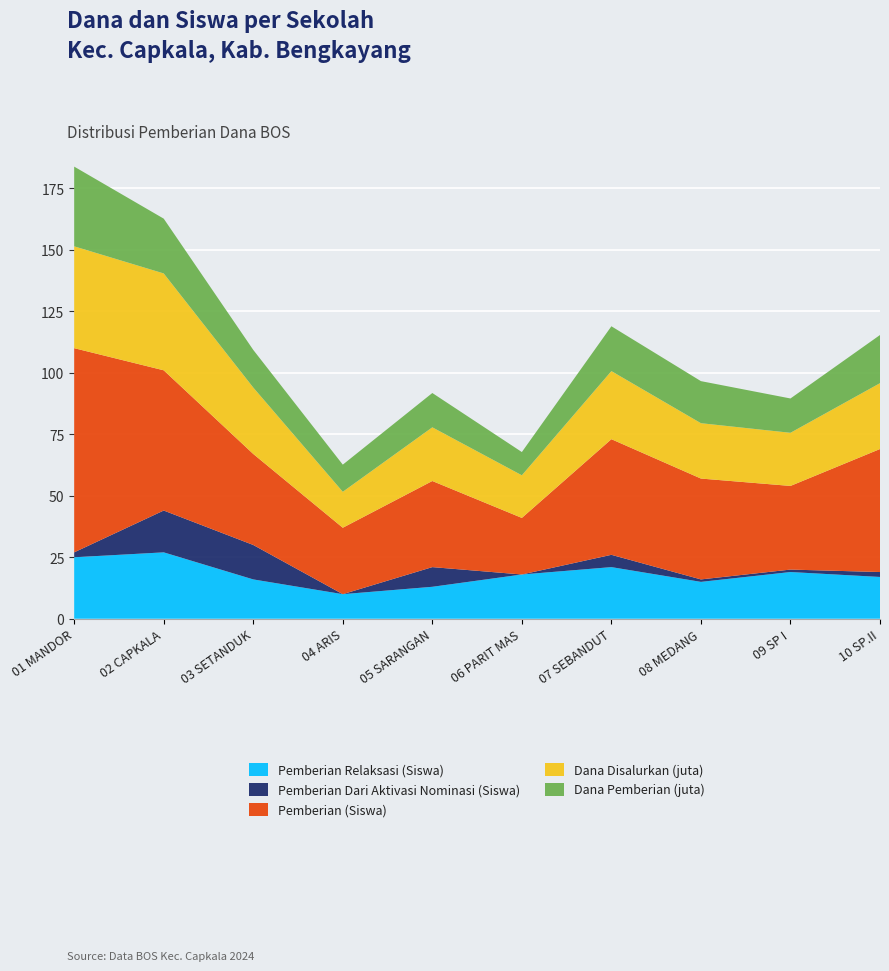

Reading right to left, what are all the values shown in this chart?

Pemberian Relaksasi (Siswa): 17.0	19.0	15.0	21.0	18.0	13.0	10.0	16.0	27.0	25.0
Pemberian Dari Aktivasi Nominasi (Siswa): 2.0	1.0	1.0	5.0	0.0	8.0	0.0	14.0	17.0	2.0
Pemberian (Siswa): 50.0	34.0	41.0	47.0	23.0	35.0	27.0	37.0	57.0	83.0
Dana Disalurkan (juta): 26.8	21.6	22.5	27.7	17.3	21.8	14.6	27.0	39.4	41.4
Dana Pemberian (juta): 19.6	13.9	17.1	18.2	9.4	13.9	11.0	15.3	22.3	32.4